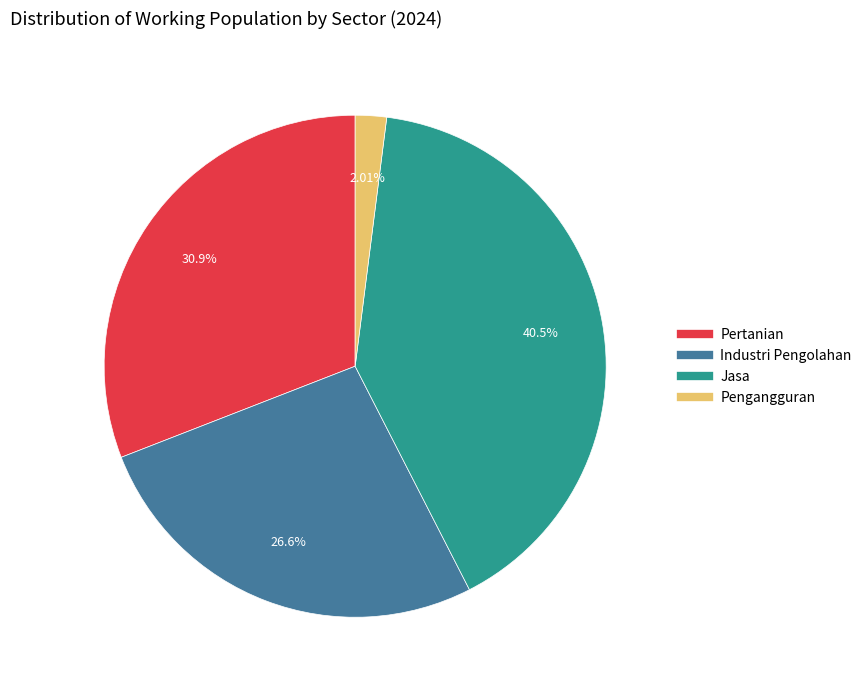

To the nearest percent, what portion does Pengangguran represent?

2%